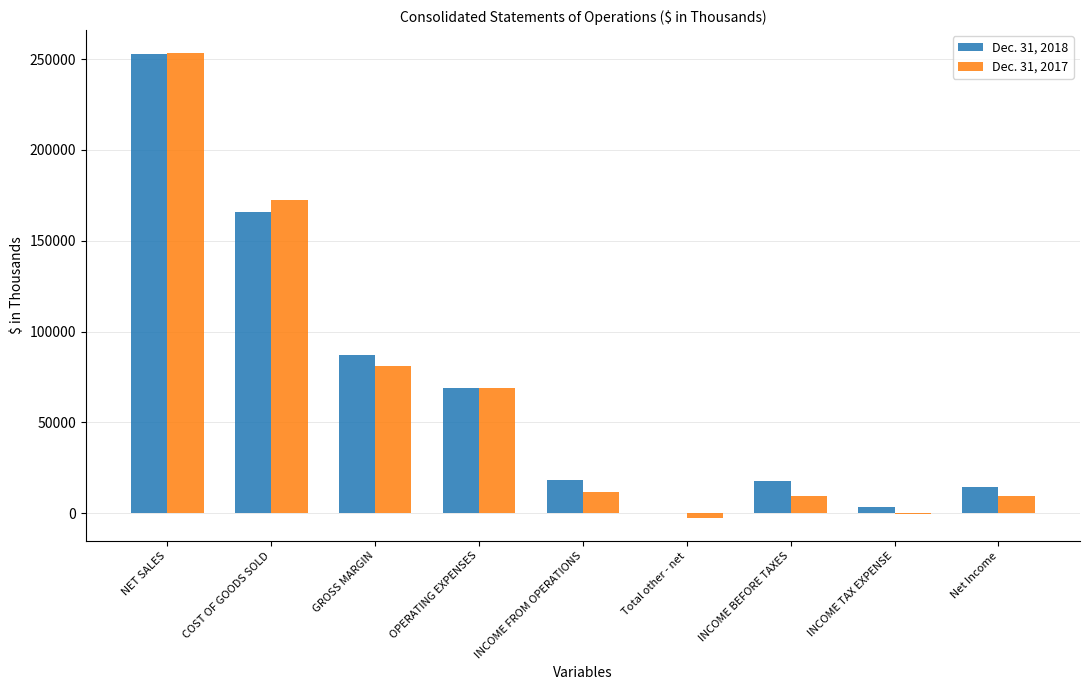

Between COST OF GOODS SOLD and GROSS MARGIN, which series saw the biggest shift?

Dec. 31, 2017